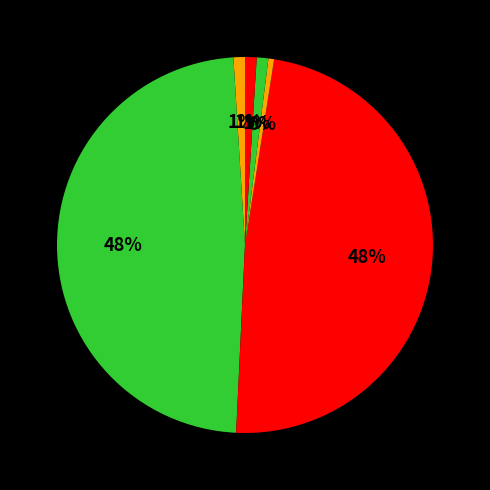

How many slices are in this pie chart?

6